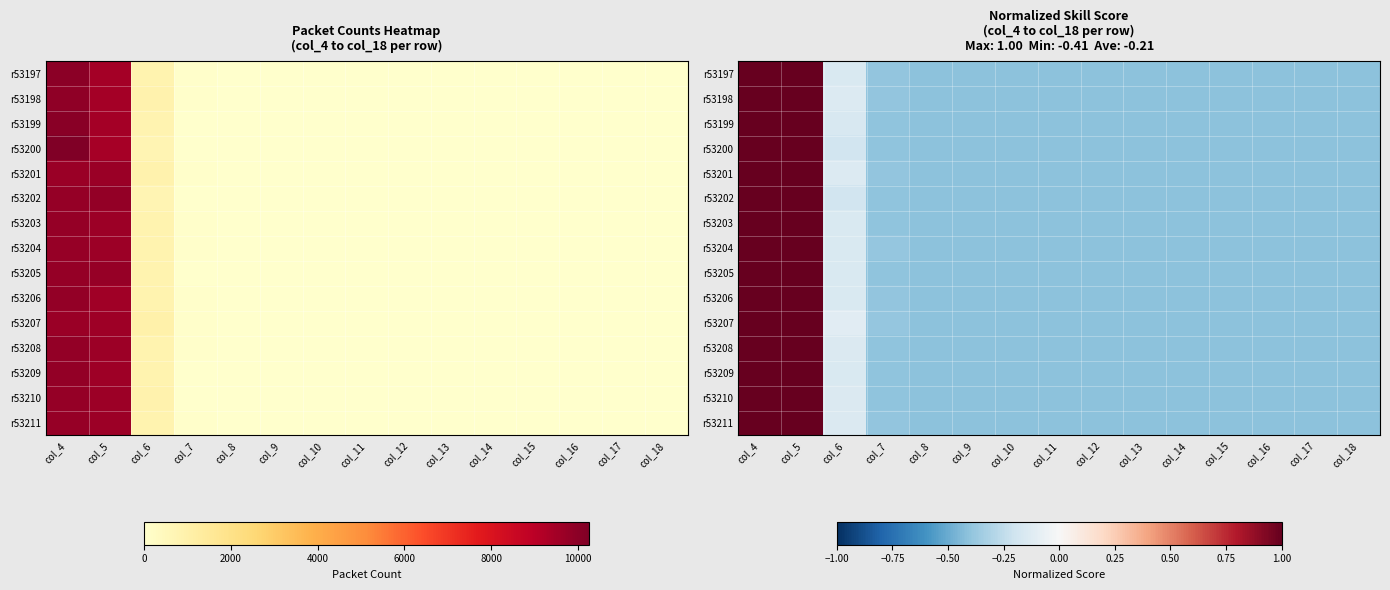

At how many categories does at least one series exceed 0?

2